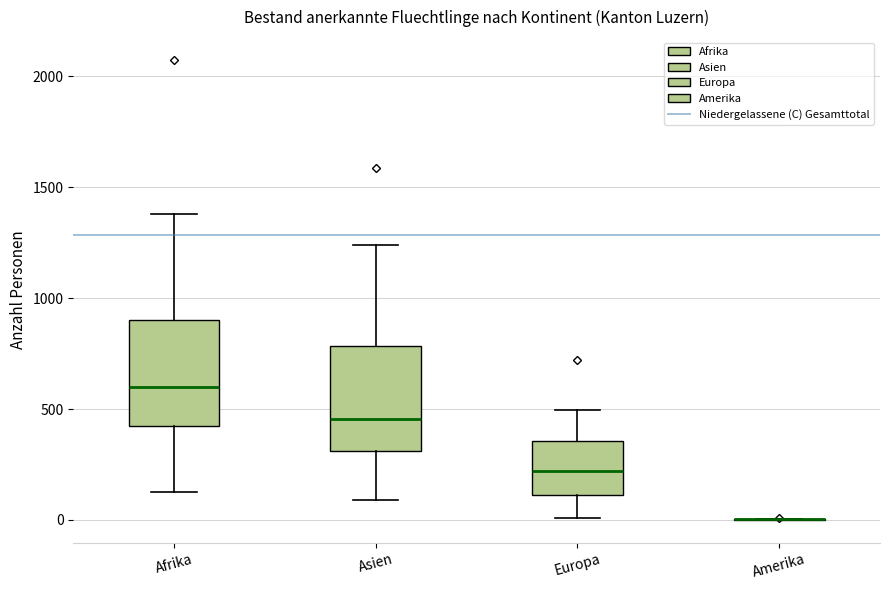

Reading left to right, read every box against the y-axis: the position of its median line, the range the box covers, and the ends of its whiskers. The values are not printed on the chart, so give them approximately, as read against the axis.

Afrika: median 600, box 400 to 900, whiskers 100 to 1400
Asien: median 450, box 300 to 800, whiskers 100 to 1250
Europa: median 200, box 100 to 350, whiskers 0 to 500
Amerika: box collapsed to a line at 0, whiskers 0 to 0